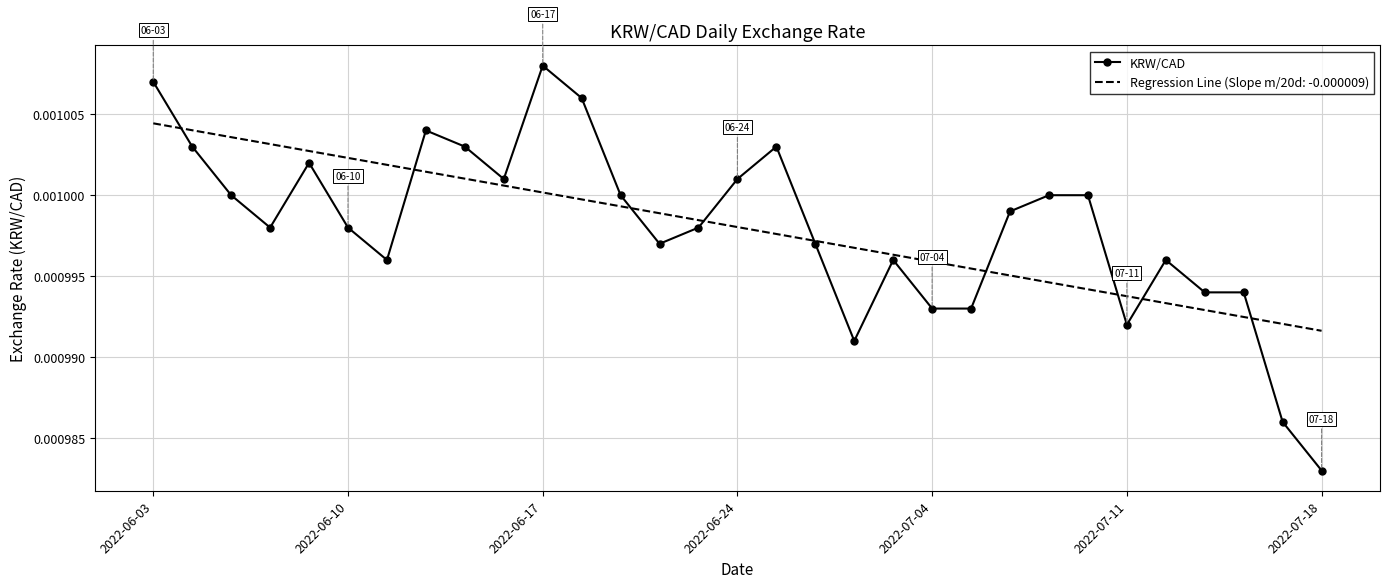

Rank the series by their maximum value, from highest to lowest.

KRW/CAD, Regression Line (Slope m/20d: -0.000009)